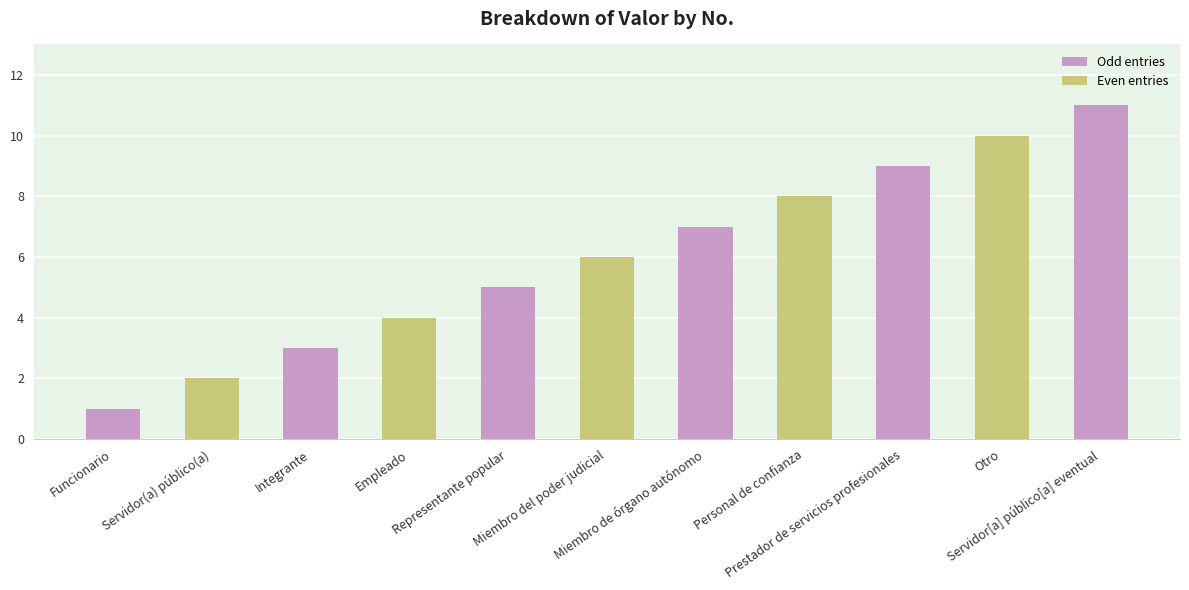

What is the average value?

6